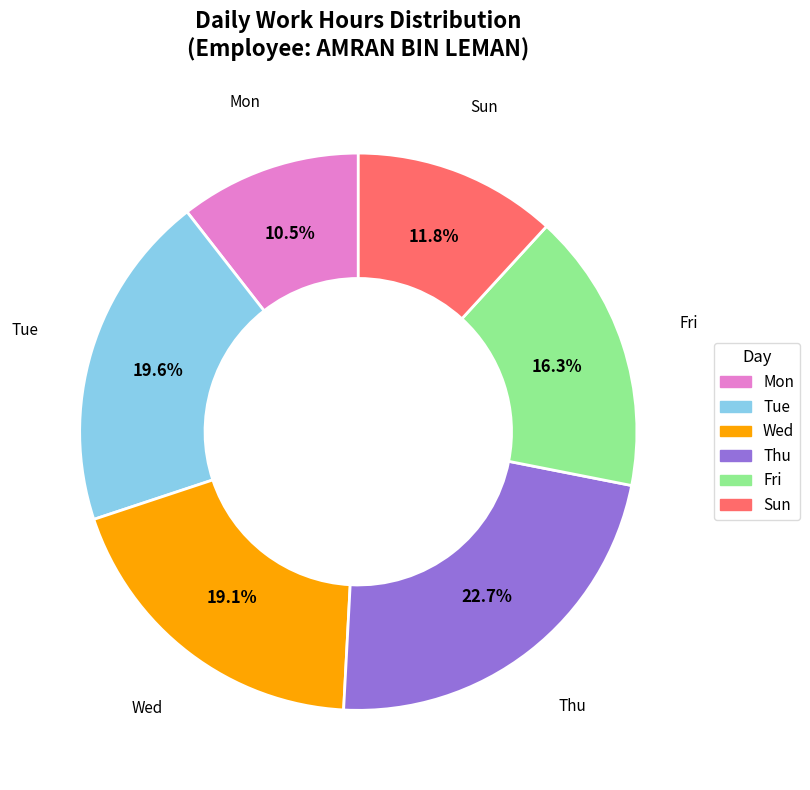

How many slices are in this pie chart?

6